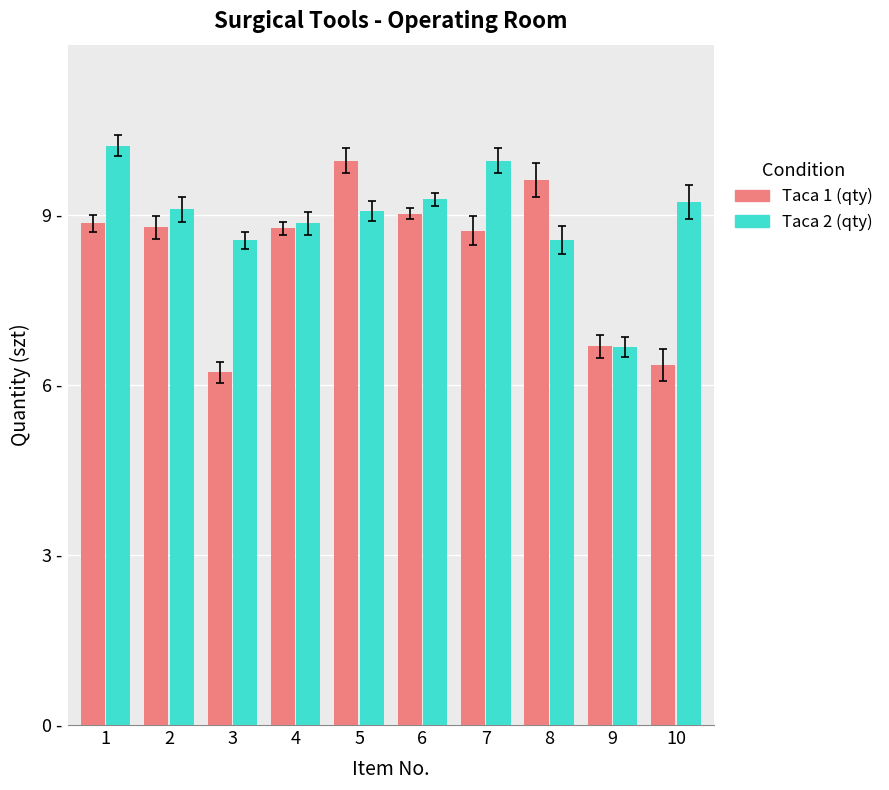

What is the difference between the maximum and minimum values in the Taca 2 (qty) series?

3.6